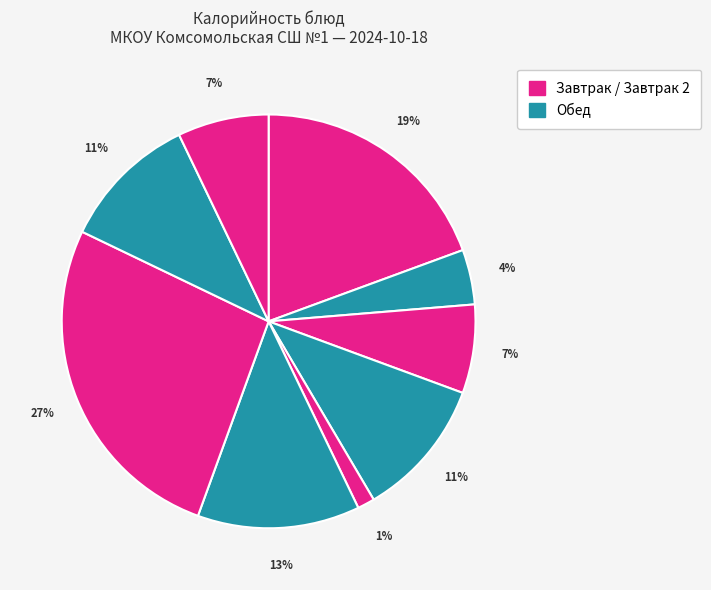

Count the number of slices in the pie.

9